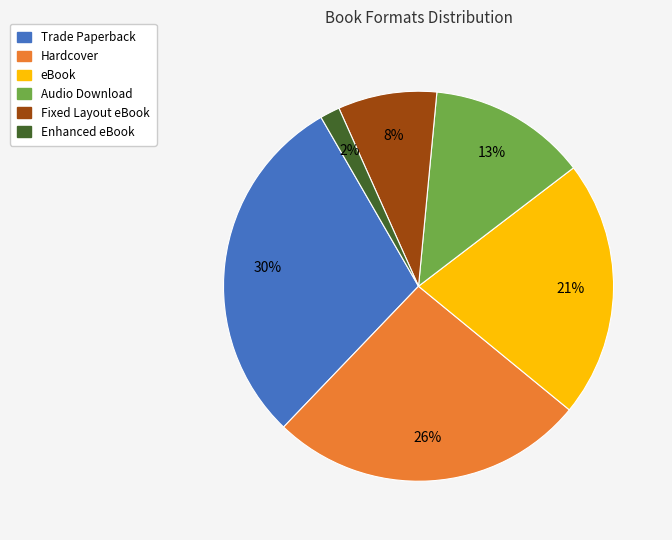

Is there any slice that represents more than half of the pie?

No